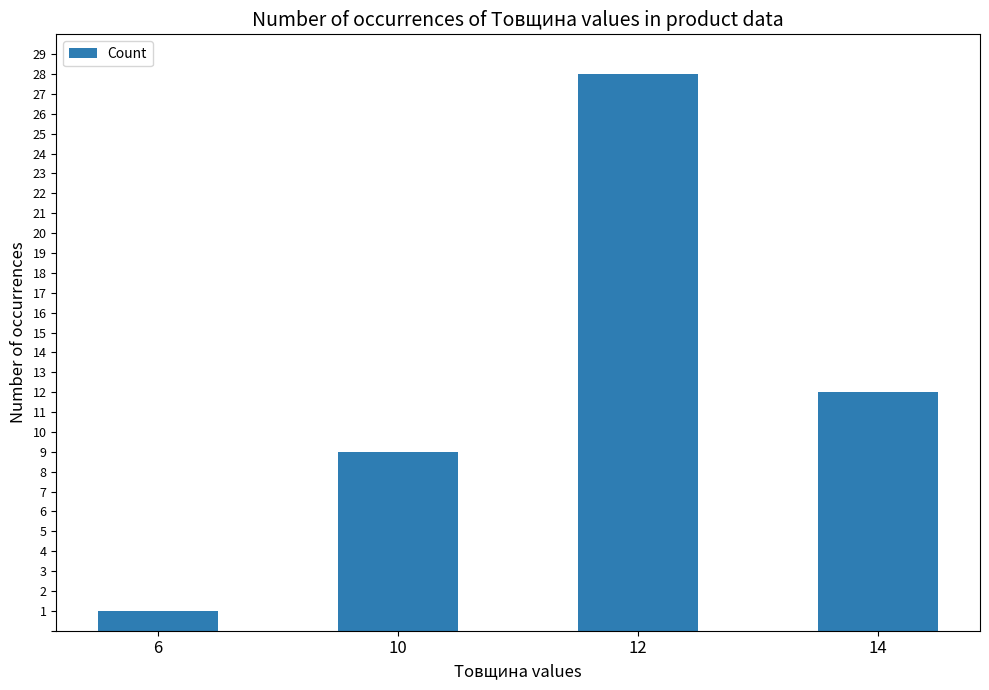

Between 10 and 12, which is larger?

12